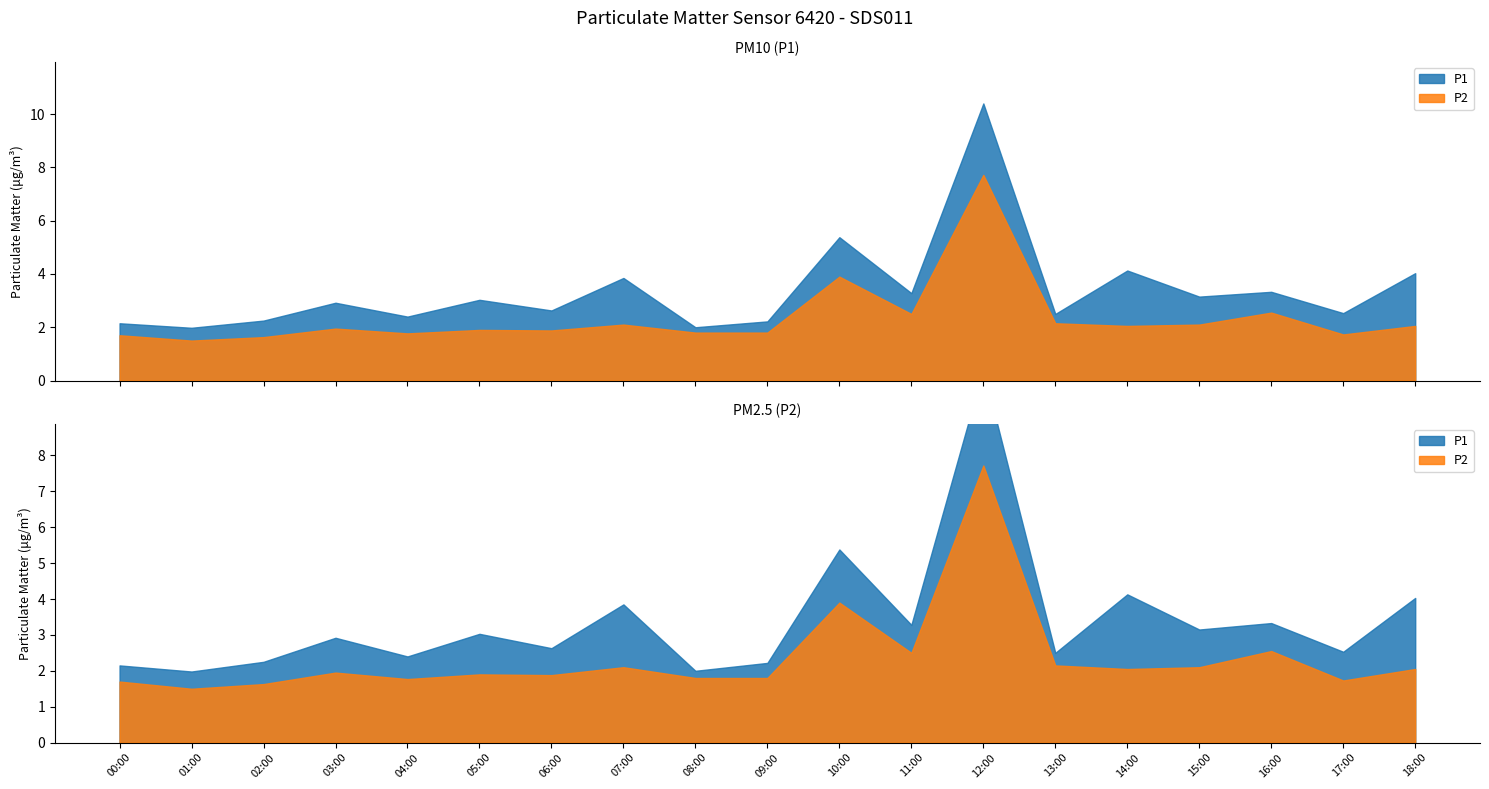

The P2 series shows 0.4 at 01:00. True or false?

False